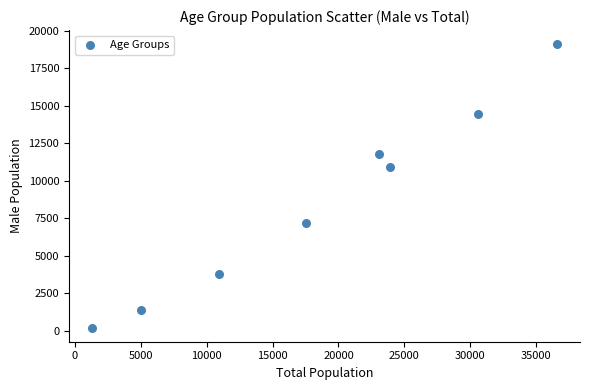

What Y value in the scatter plot is closest to 9662?

10937